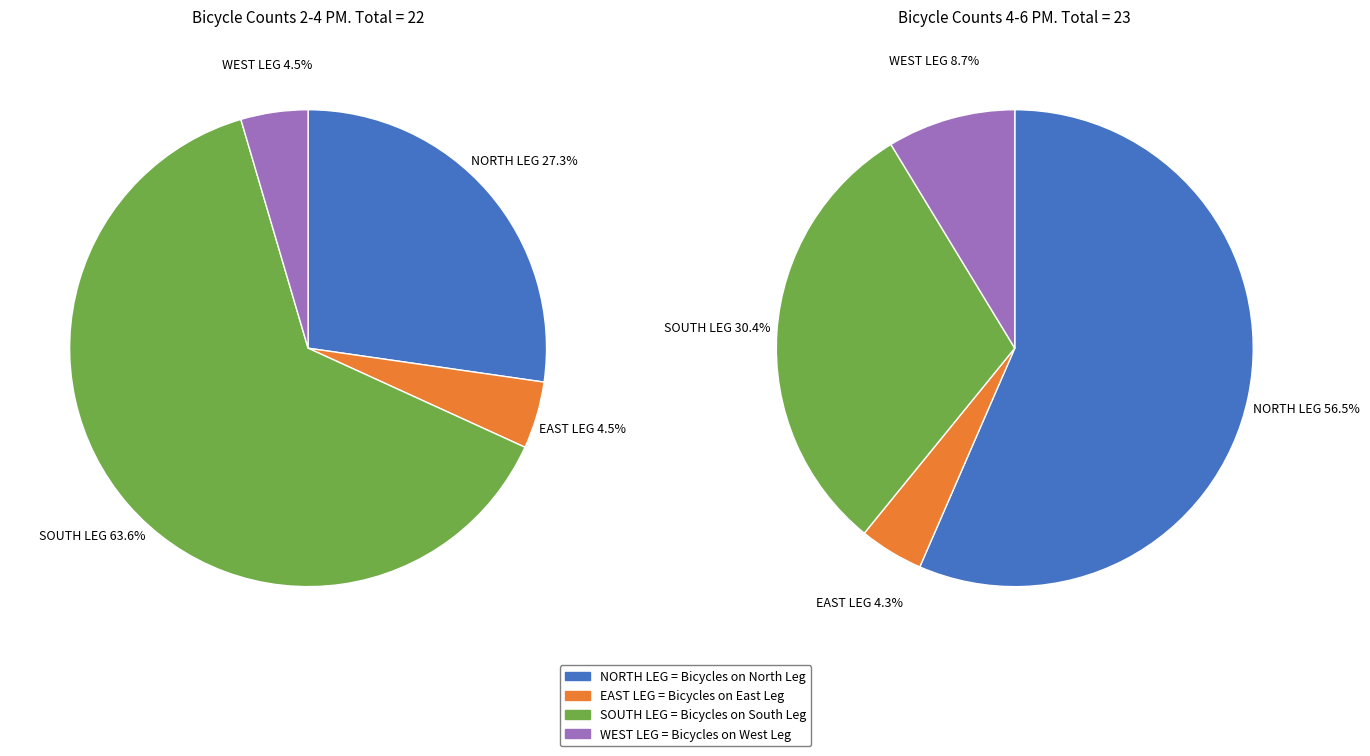

Combined, do EAST LEG and SOUTH LEG account for over 50%?

Yes